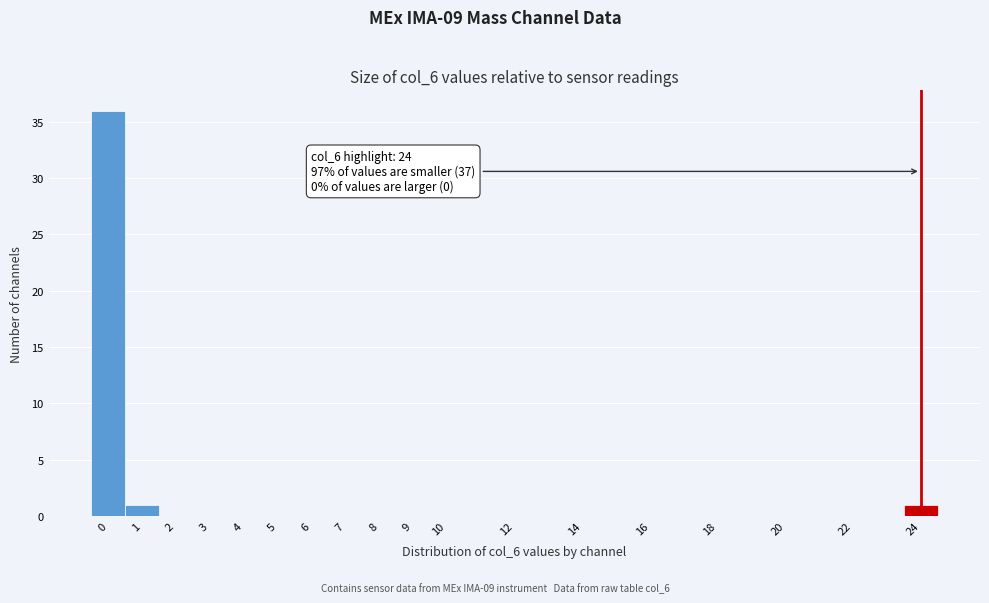

Which range on the x-axis has the tallest bar?

-0.5 to 0.5